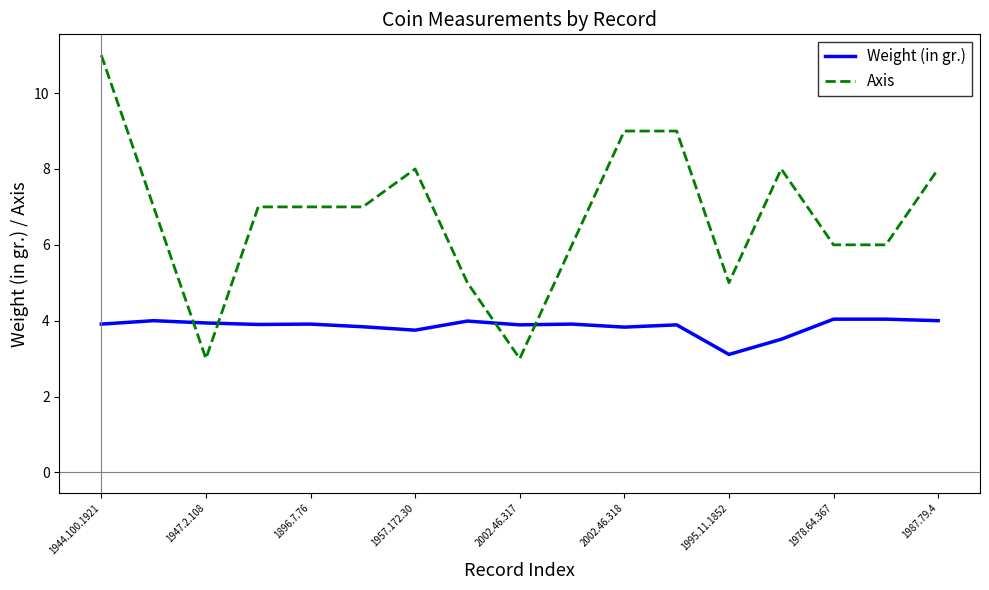

After their last crossing, which series has the higher values: Weight (in gr.) or Axis?

Axis